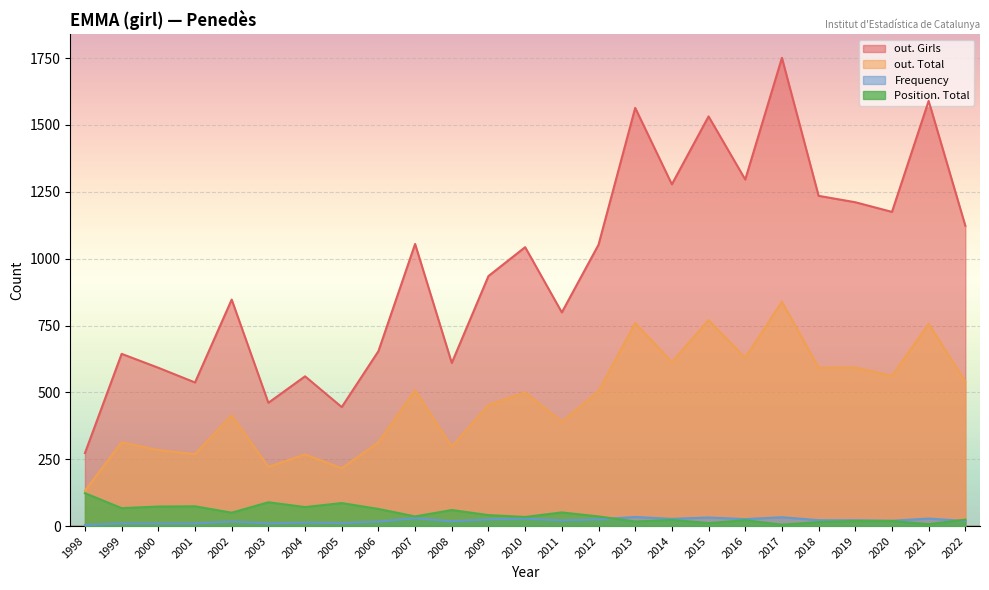

Reading left to right, transcribe all the data shown in this chart.

out. Girls: 273	644	592	537	847	461	560	445	654	1055	610	935	1043	799	1052	1564	1278	1532	1296	1751	1235	1211	1175	1590	1123
out. Total: 132	313	284	269	414	221	268	216	313	508	297	453	500	390	504	759	613	770	629	839	592	593	562	756	540
Frequency: 4	10	10	10	17	10	13	11	17	29	18	25	28	21	25	34	27	32	26	33	22	22	20	28	19
Position. Total: 123	67	73	74	50	89	71	86	64	36	60	41	34	51	36	17	23	11	22	5	15	19	19	7	24